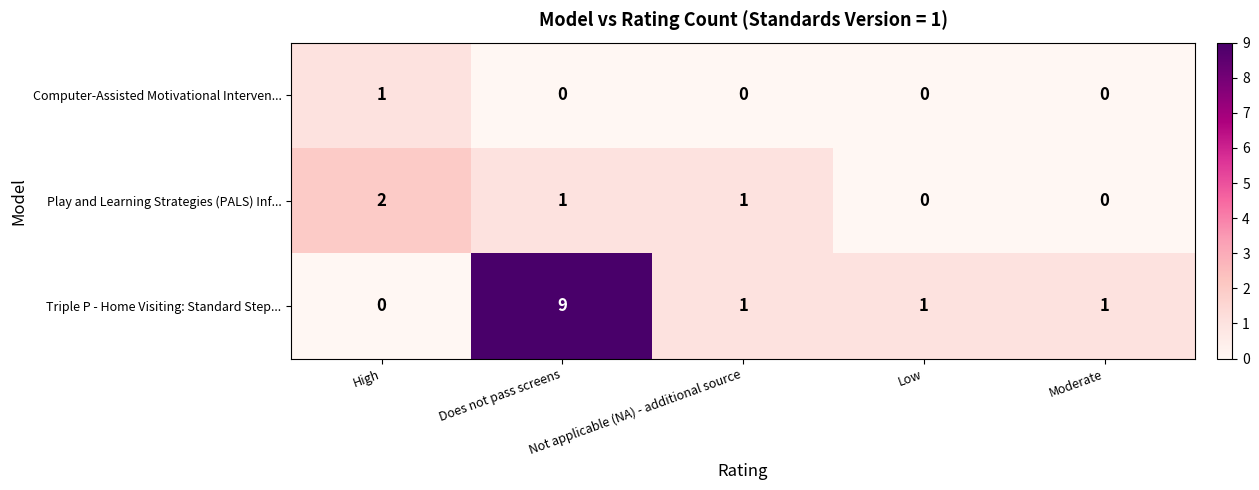

Which category has the highest value in the Play and Learning Strategies (PALS) Inf... series?

High